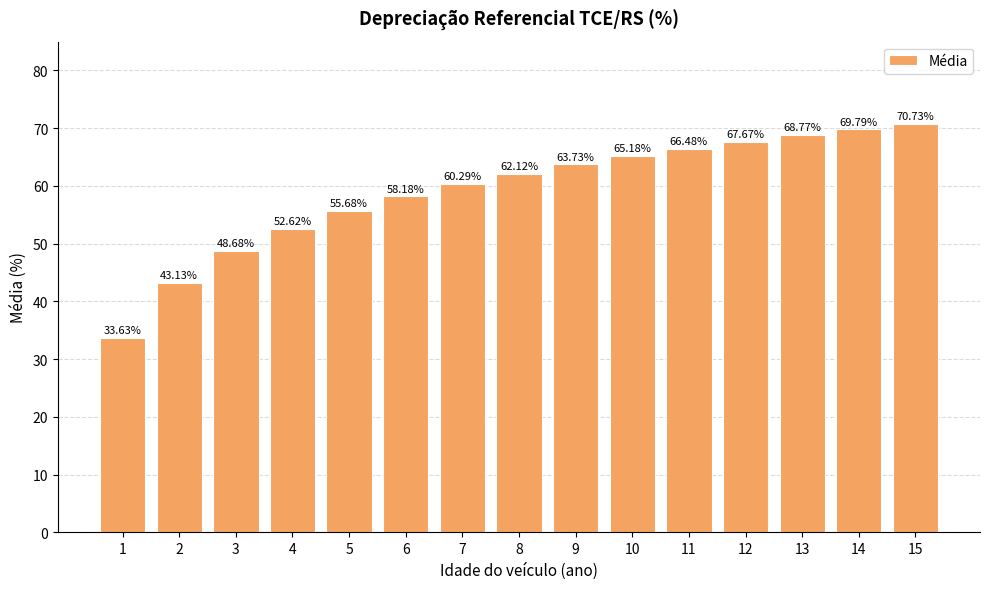

What is the value of the 10th bar from the left?

65.2